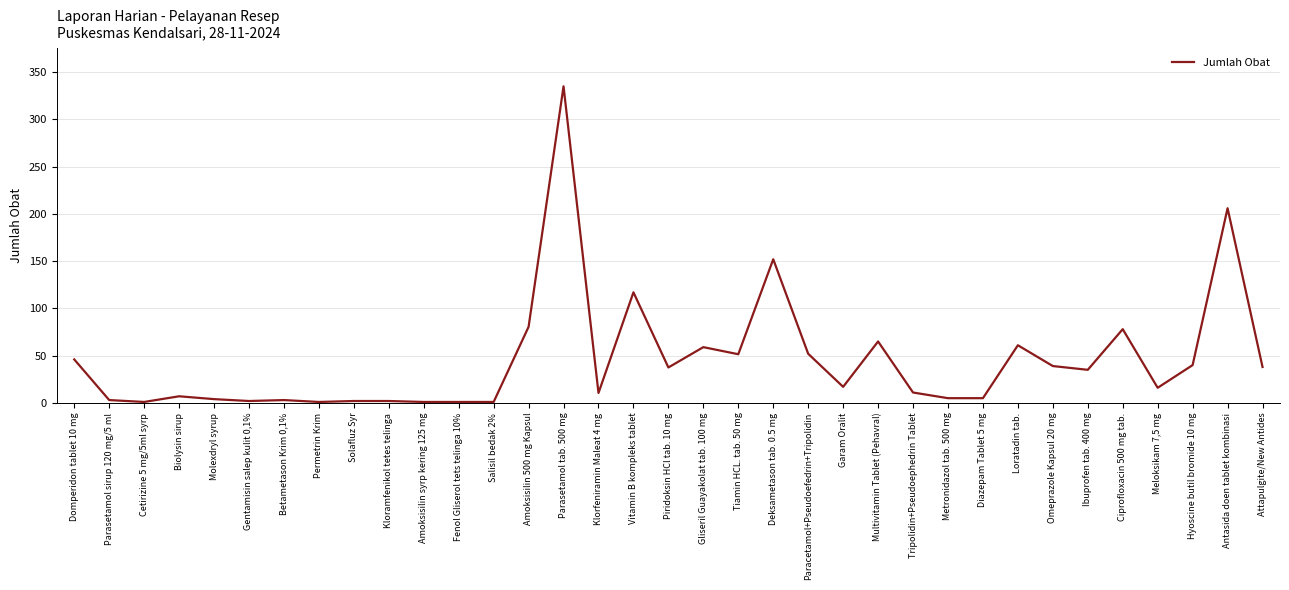

What position from the left is Attapulgite/New Antides?

35